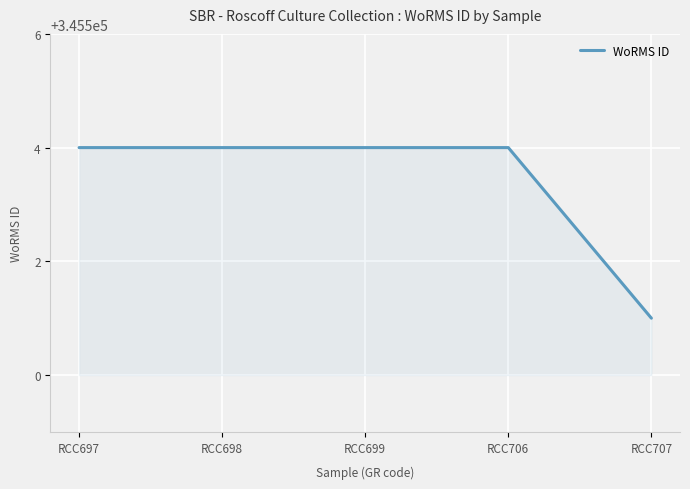

True or false: the data shows 345504 at RCC706.

True